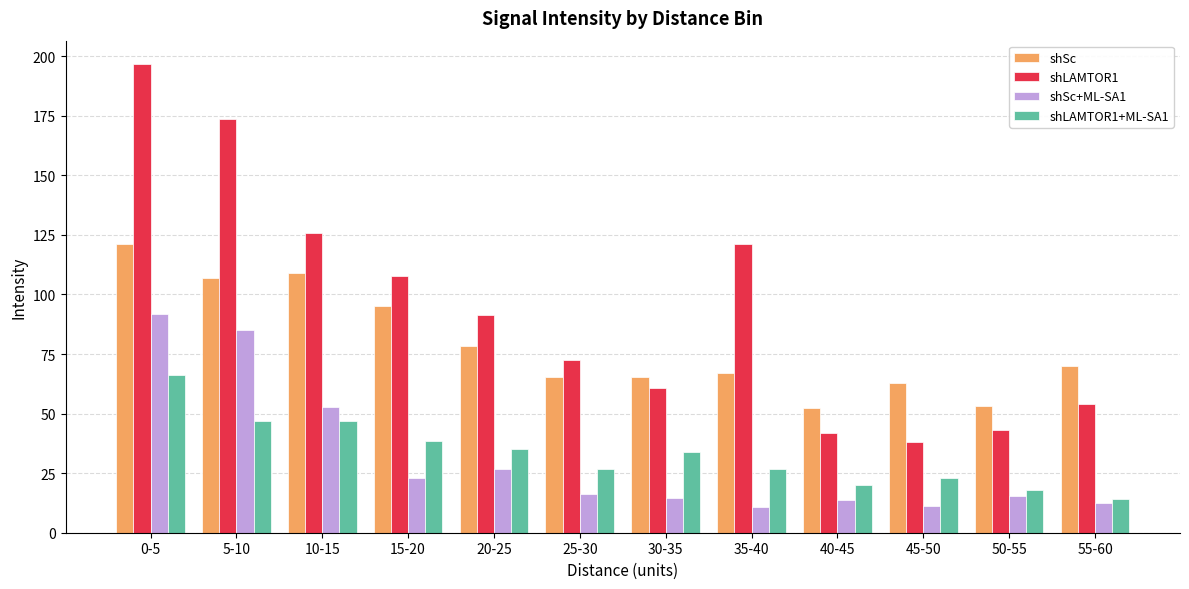

The shLAMTOR1+ML-SA1 series shows 23.0 at 45-50. True or false?

True